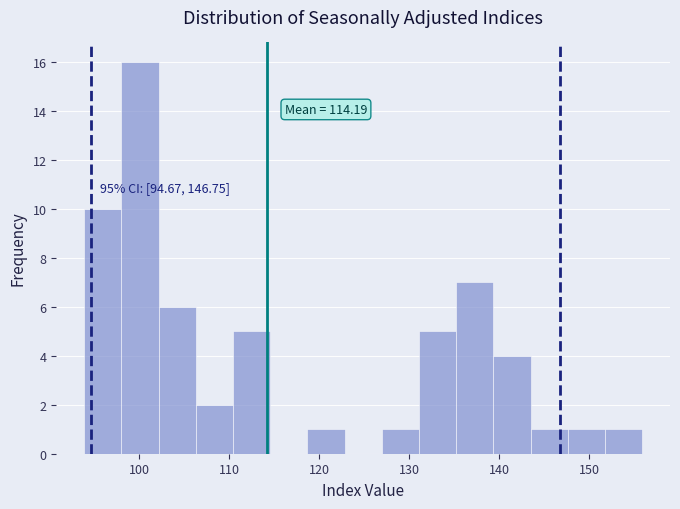

Over which range of the x-axis is the bar tallest?

98 to 102